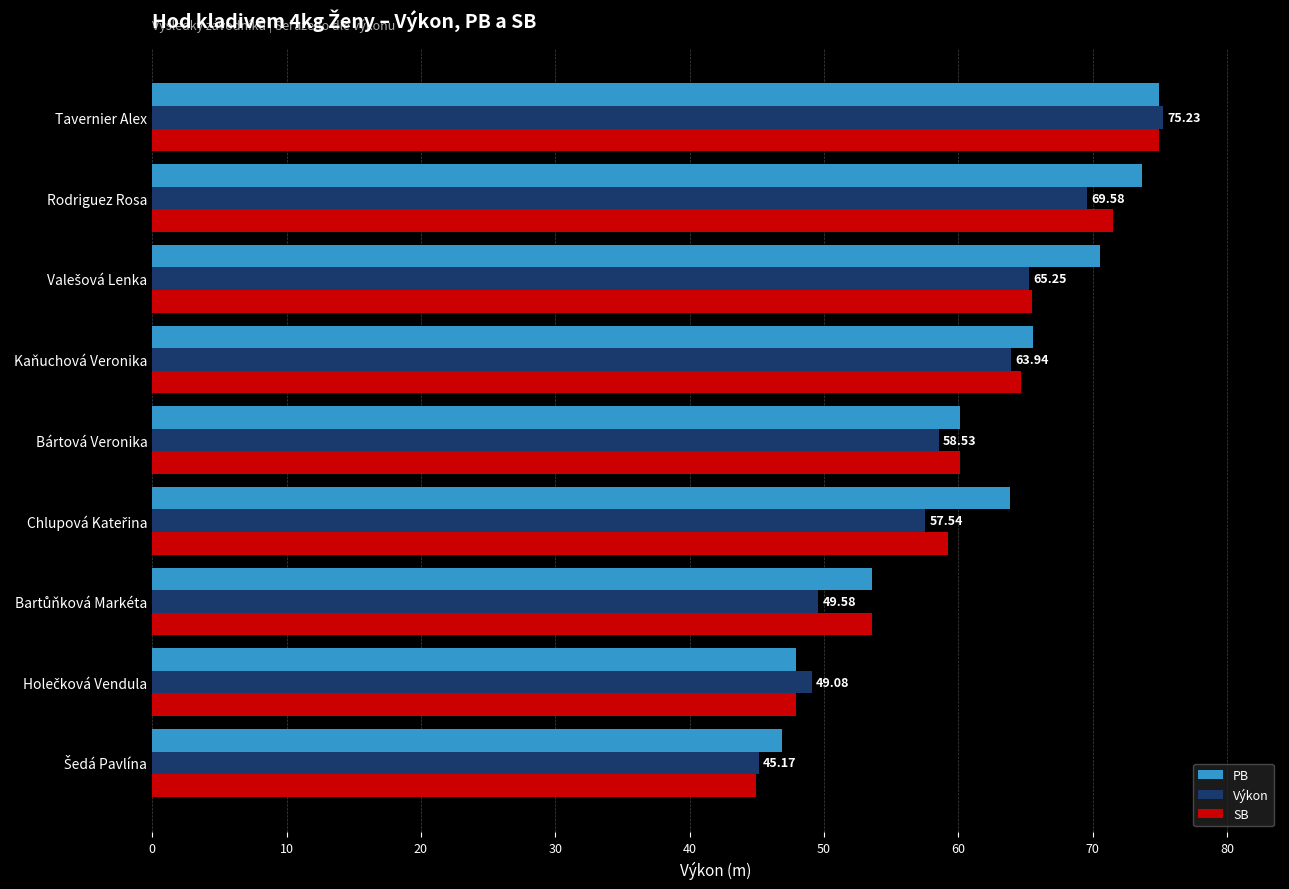

What are all the series names shown in the legend?

PB, Výkon, SB